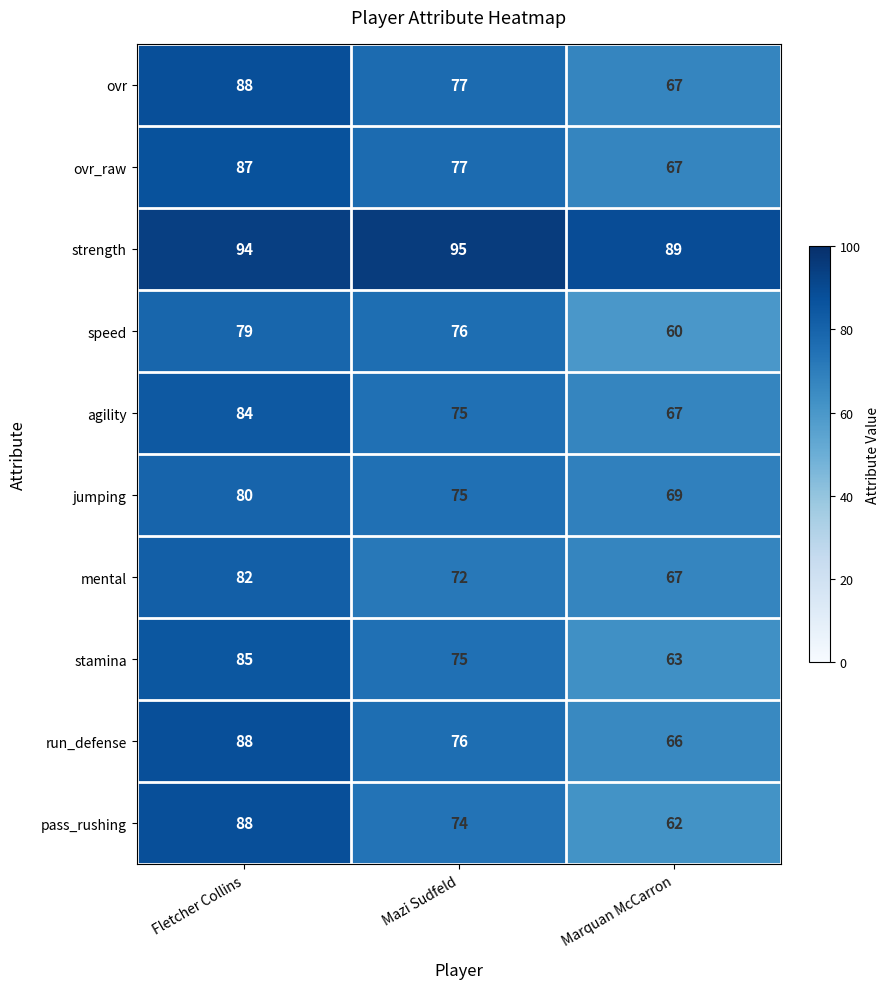

Count the mental values in the range 67 to 82.

3